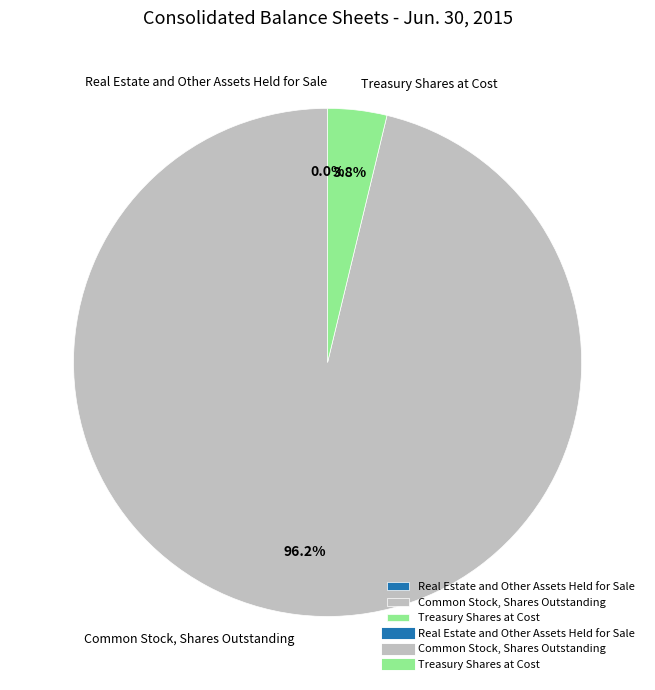

What percentage do Treasury Shares at Cost and Common Stock, Shares Outstanding together represent?

100.0%